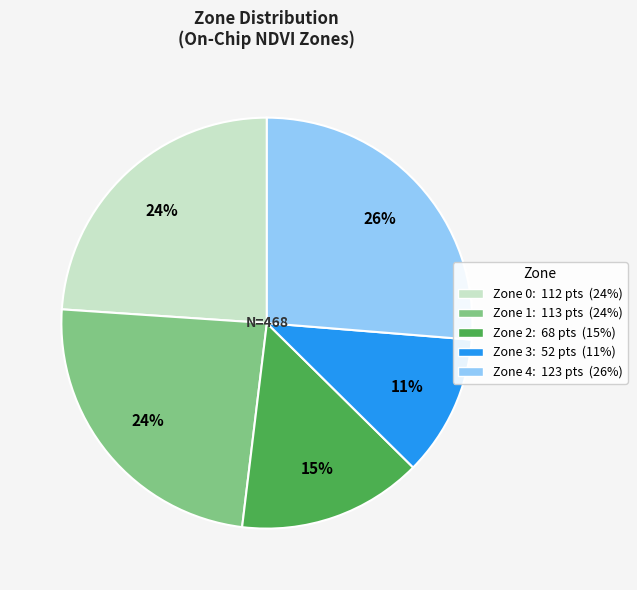

Which slice is the largest?

Zone 4